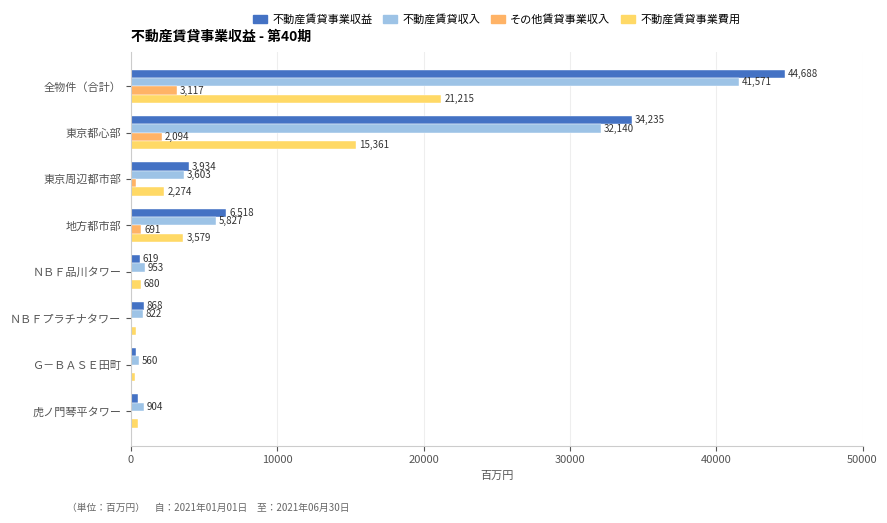

Reading left to right, extract all data points from this chart.

不動産賃貸事業収益: 44688	34235	3934	6518	619	868	320	449
不動産賃貸収入: 41571	32140	3603	5827	953	822	560	904
その他賃貸事業収入: 3117	2094	331	691	44	49	28	32
不動産賃貸事業費用: 21215	15361	2274	3579	680	358	267	487